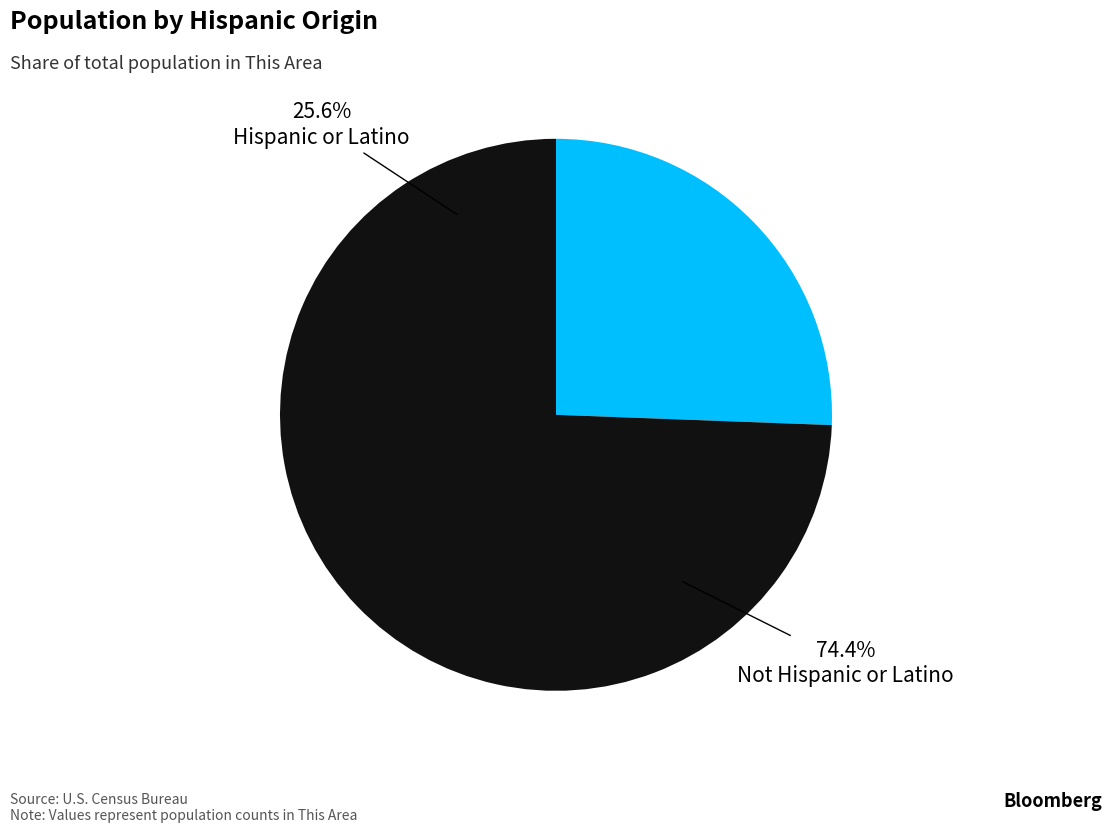

To the nearest percent, what is the difference between the largest and smallest slice percentages?

49%